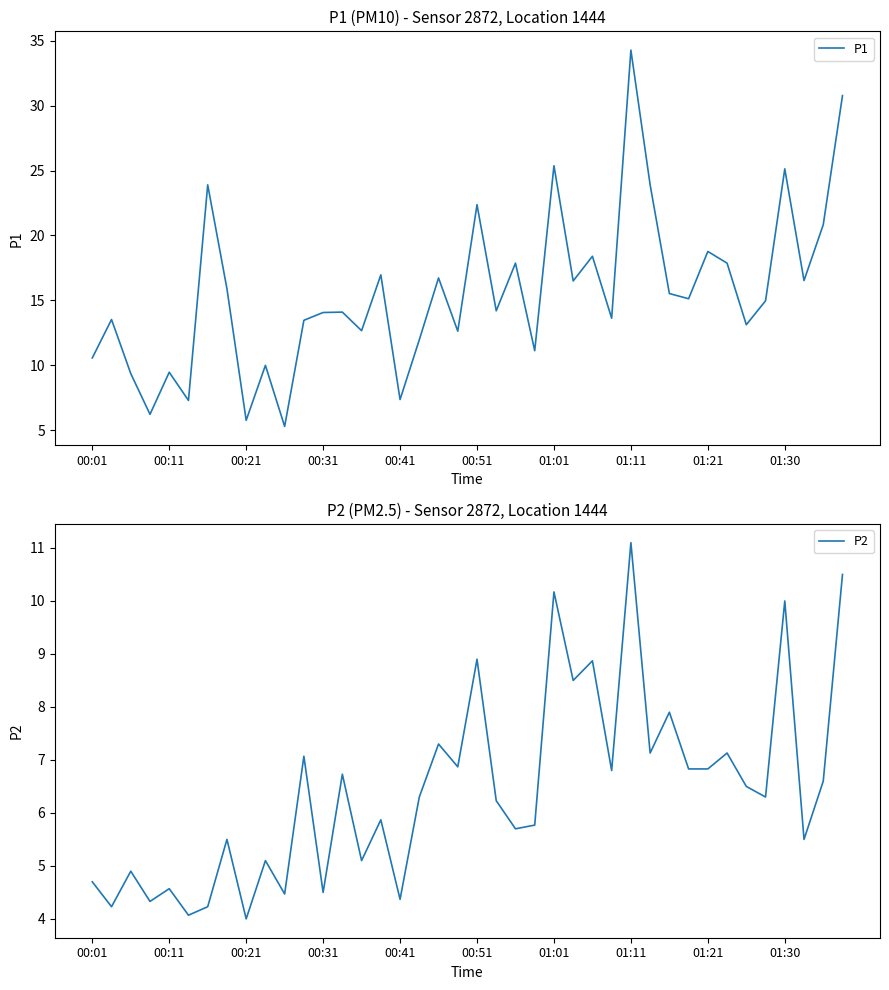

At which label does P2 first exceed 6?

11